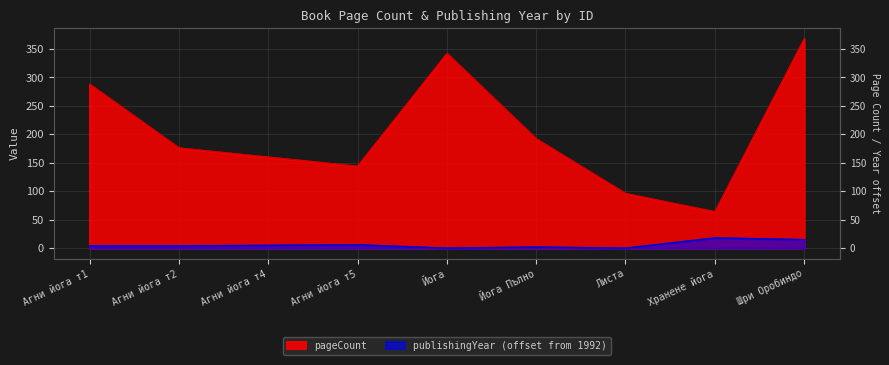

What is the sum of all pageCount values?

1830